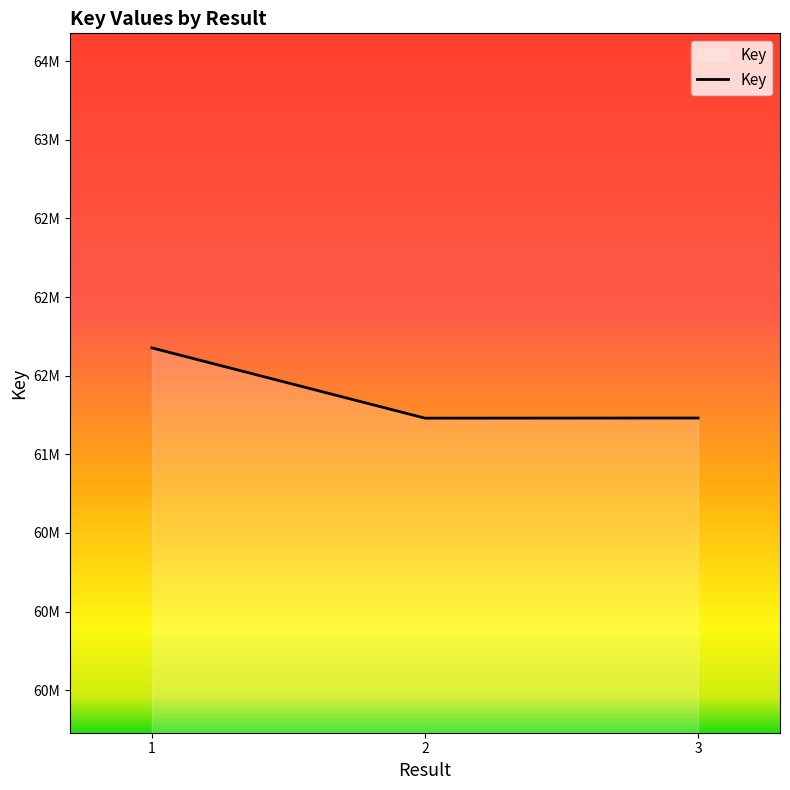

Reading right to left, extract all data points from this chart.

61230703	61229857	61676575